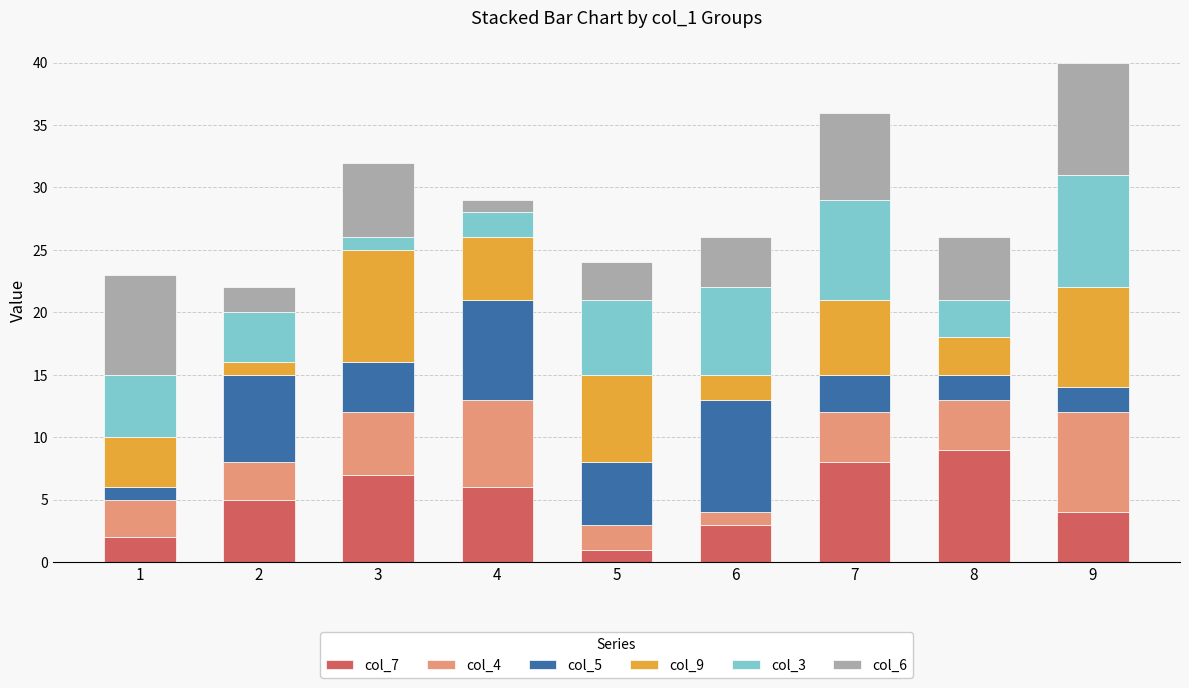

The value of col_7 at 3 is 4. True or false?

False